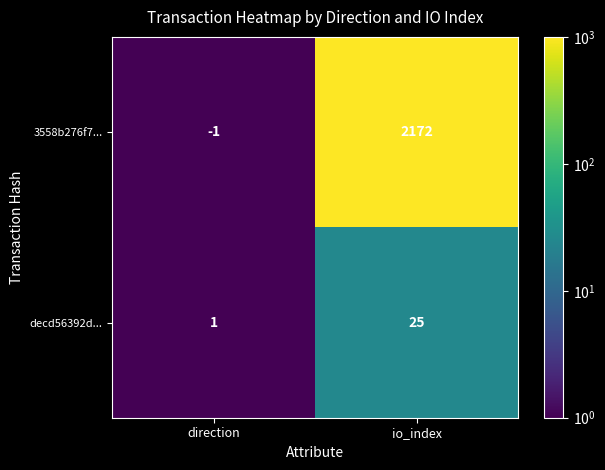

Which series has the largest range (max minus min)?

3558b276f7...